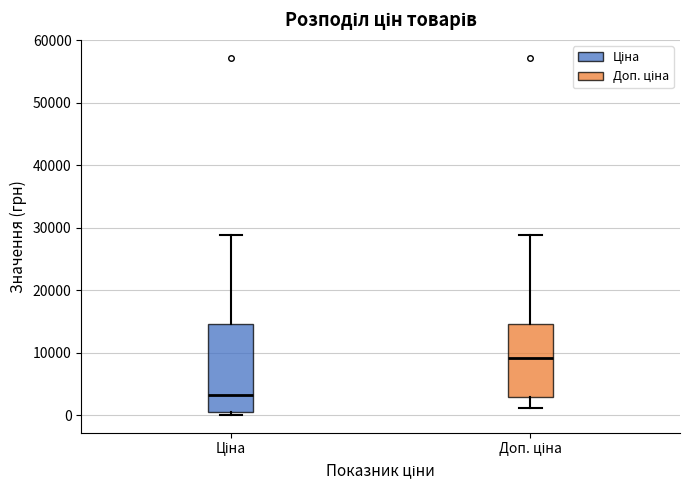

Reading left to right, read every box against the y-axis: the position of its median line, the range the box covers, and the ends of its whiskers. The values are not printed on the chart, so give them approximately, as read against the axis.

Ціна: median 3000, box 1000 to 15000, whiskers 0 to 29000
Доп. ціна: median 9000, box 3000 to 15000, whiskers 1000 to 29000